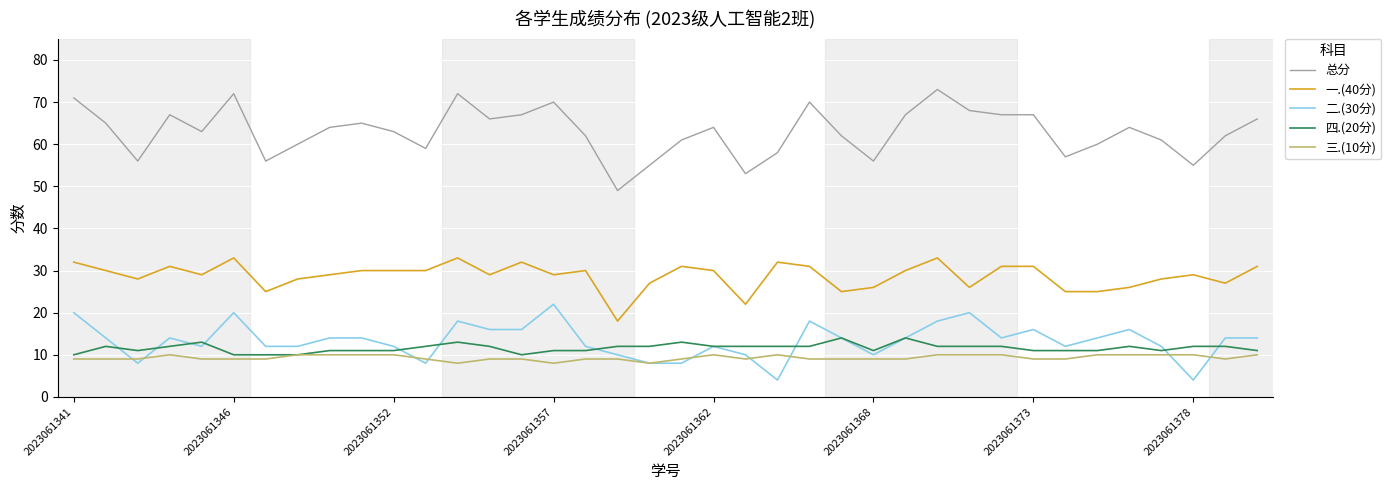

Rank the series by their maximum value, from lowest to highest.

三.(10分), 四.(20分), 二.(30分), 一.(40分), 总分